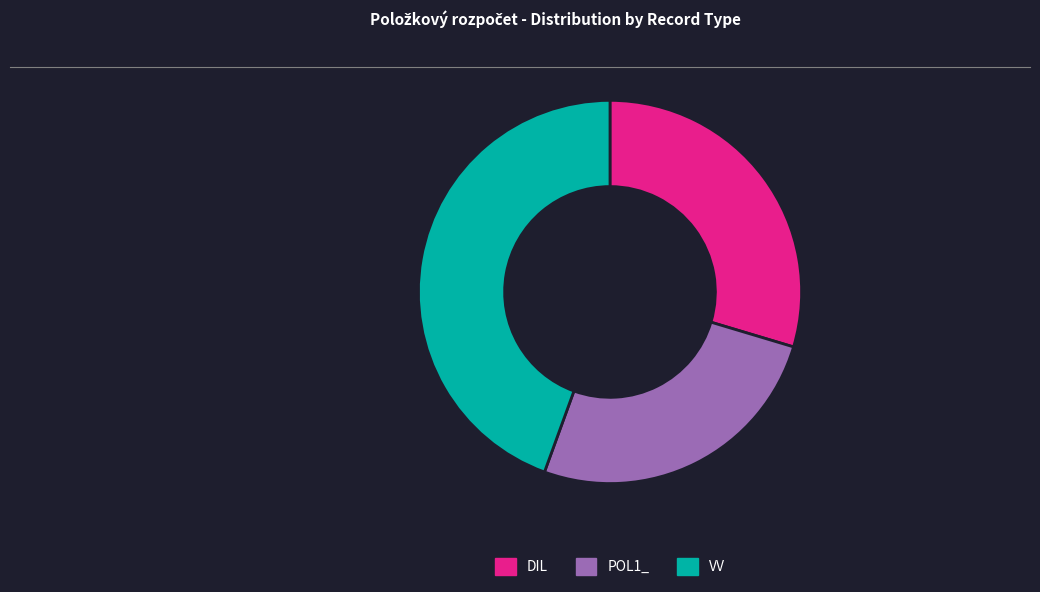

Does any single category account for the majority?

No